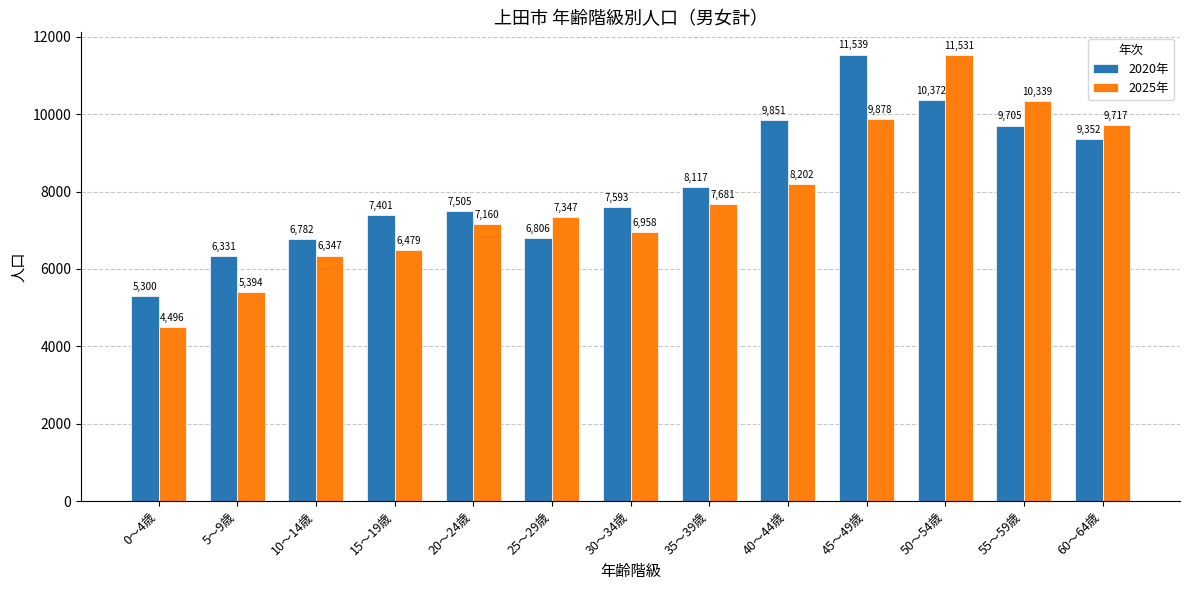

Reading left to right, transcribe all the data shown in this chart.

2020年: 5300	6331	6782	7401	7505	6806	7593	8117	9851	11539	10372	9705	9352
2025年: 4496	5394	6347	6479	7160	7347	6958	7681	8202	9878	11531	10339	9717